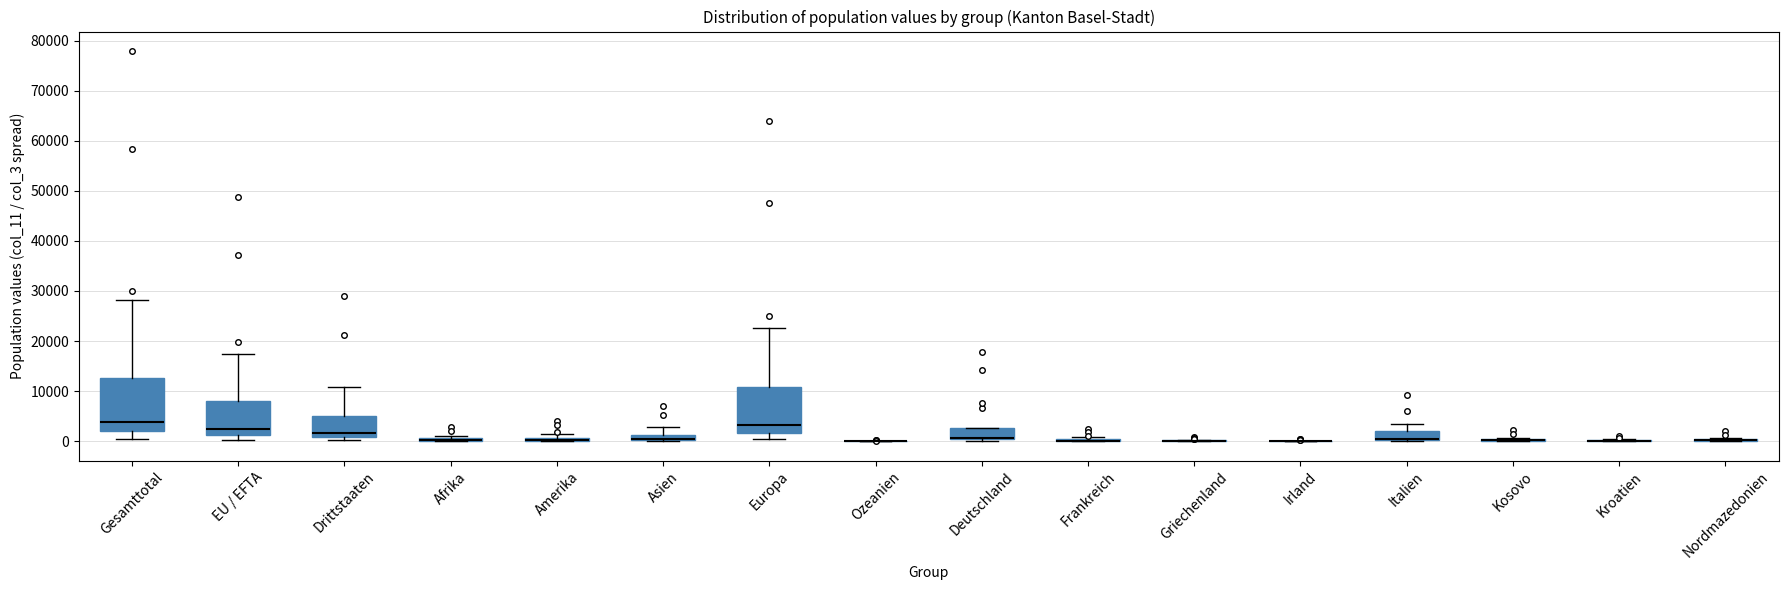

Where is the lower edge of the box for Deutschland on the y-axis? The values are not printed on the chart, so give them approximately, as read against the axis.

0